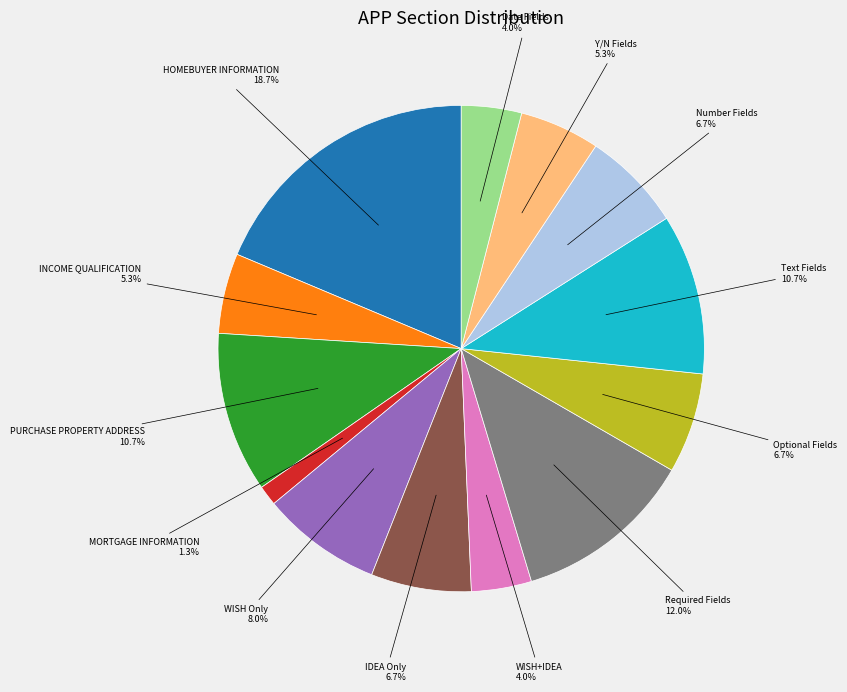

Is there any slice that represents more than half of the pie?

No